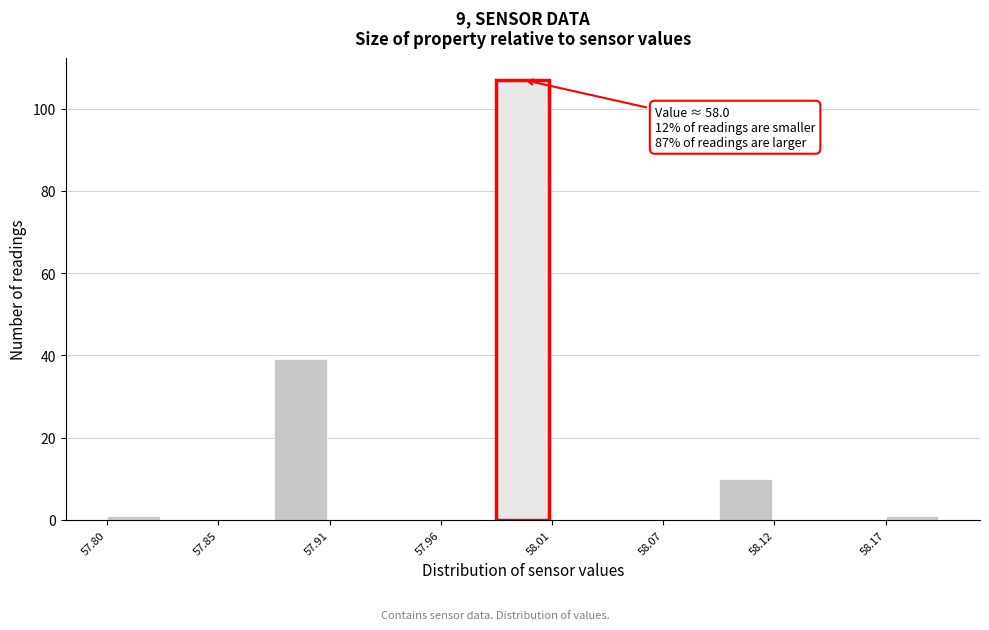

Read against the x-axis, roughly where is the centre of the tallest bar?

58.00